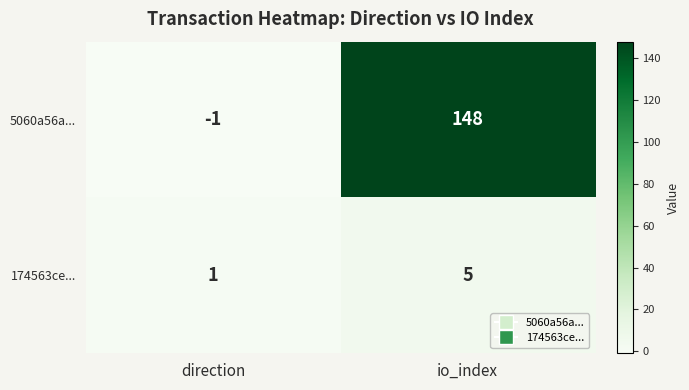

Which label corresponds to the largest value in the chart?

io_index